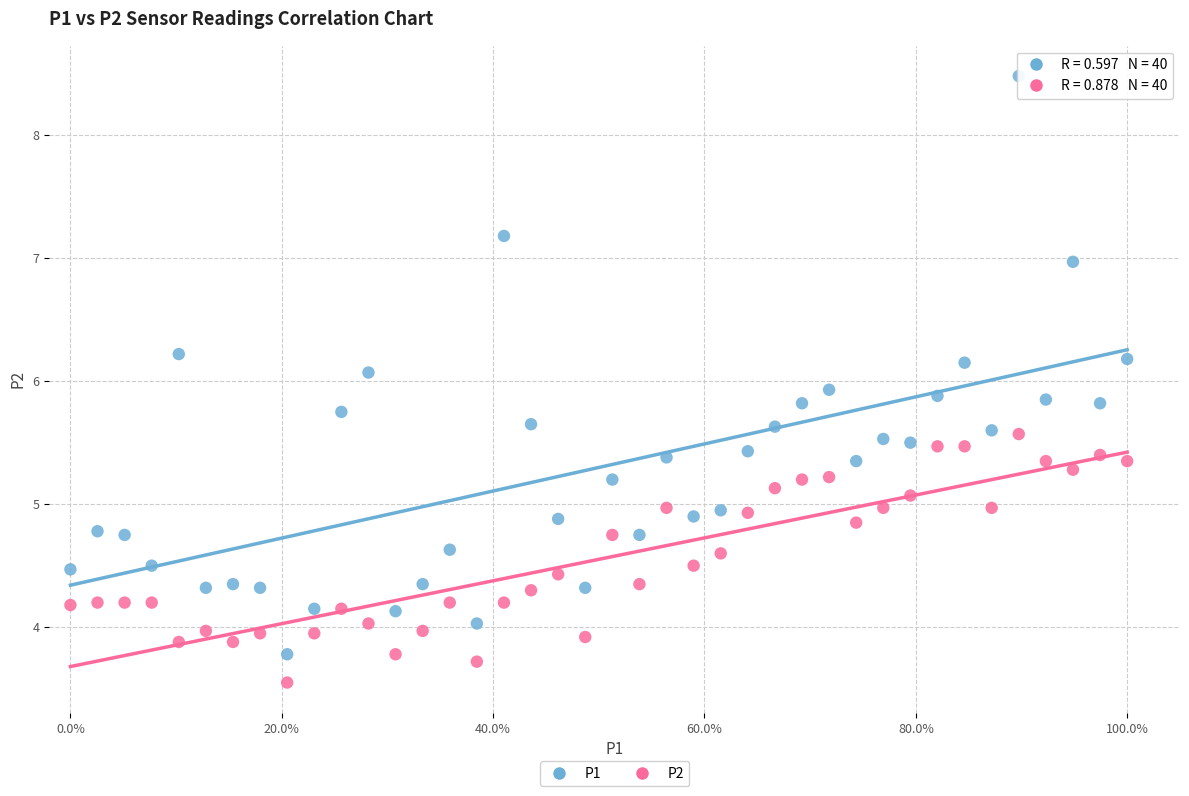

Which series reaches the maximum Y coordinate?

P1